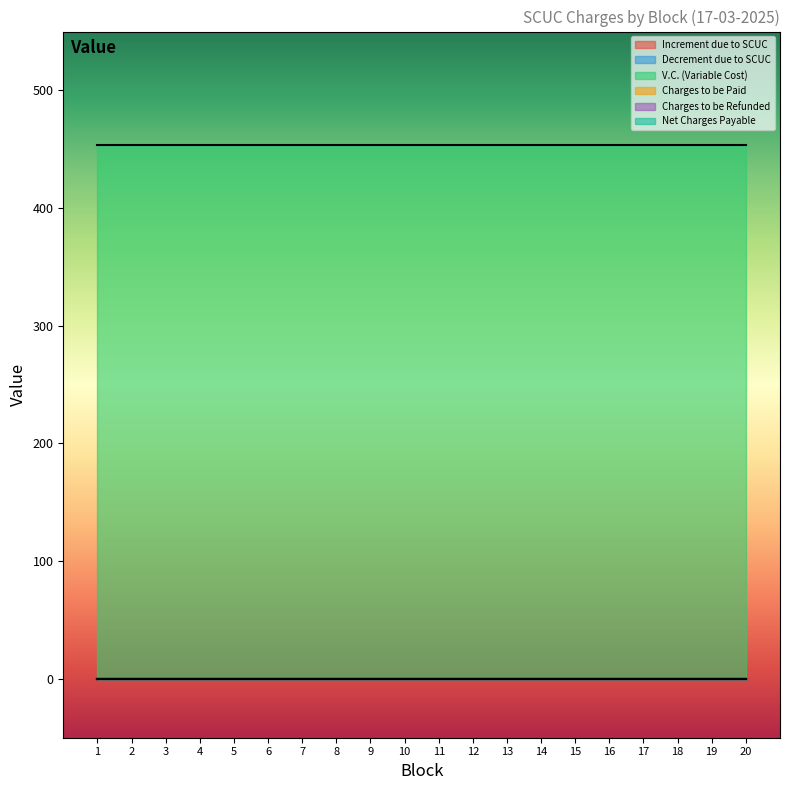

What is the total value across all series at 9?

453.9